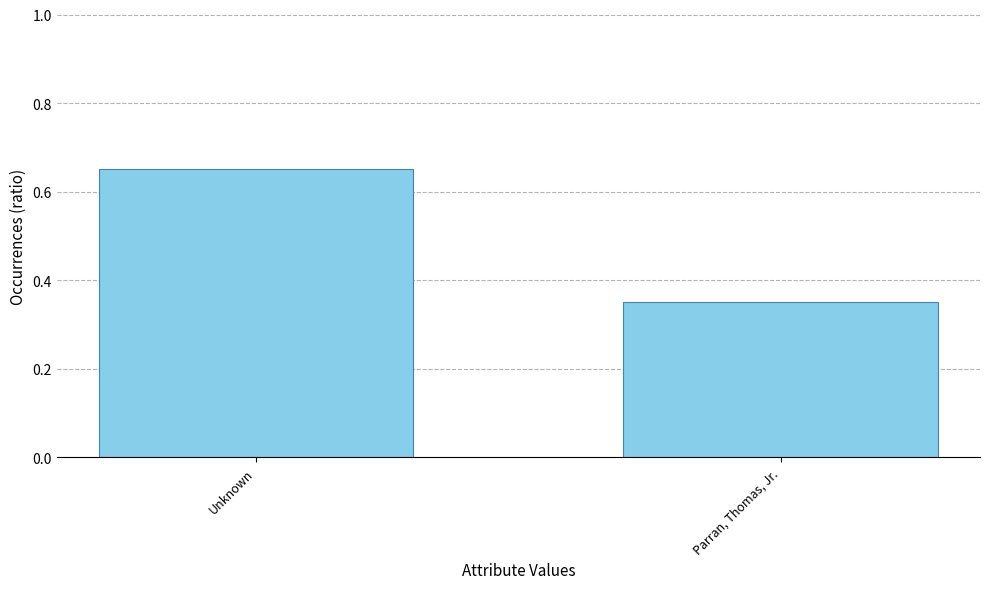

Are the bars grouped side by side (vs. stacked)?

No